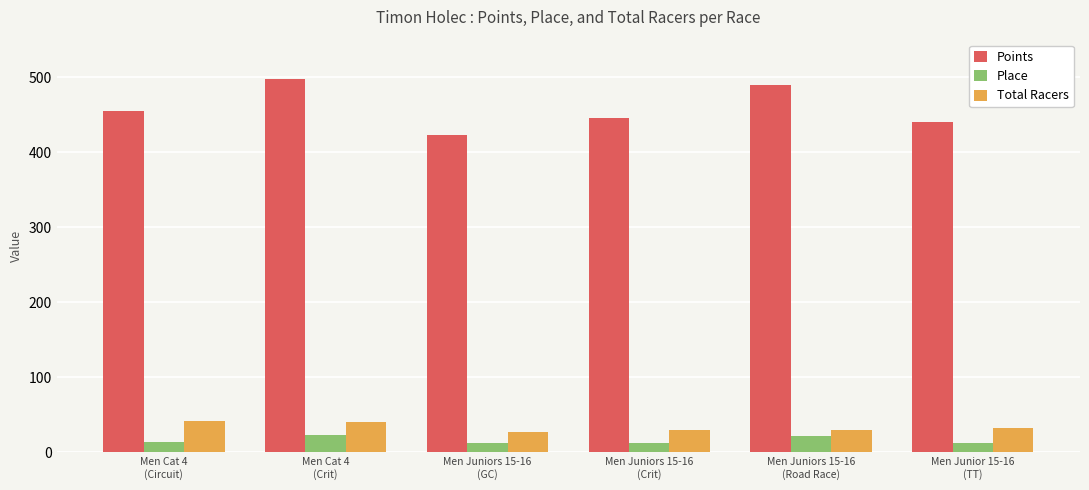

What is the label of the 5th bar from the left?

Men Juniors 15-16
(Road Race)